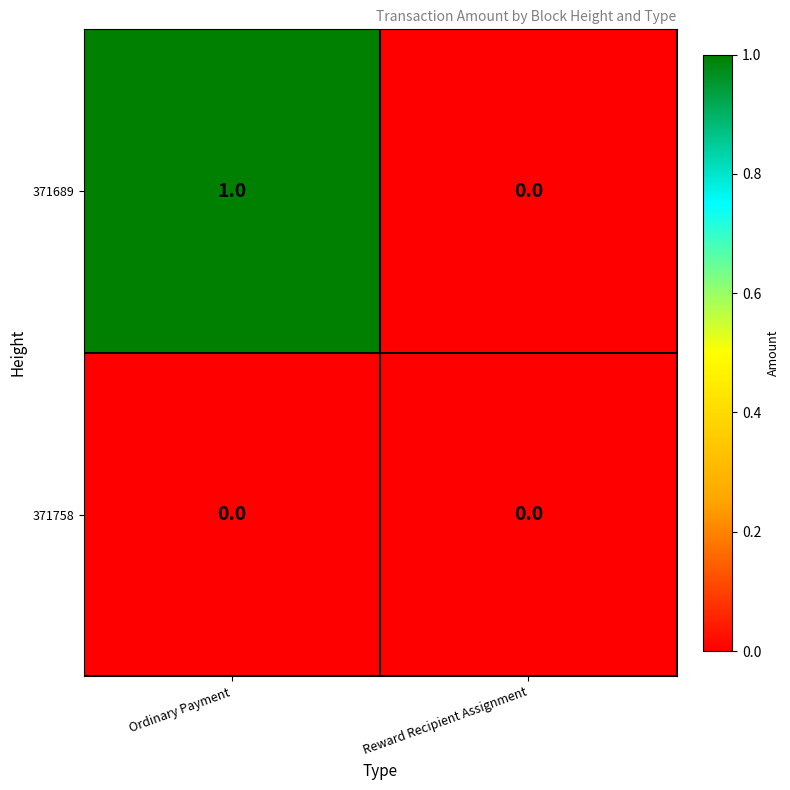

List the series in order of their peak value, lowest first.

371758, 371689